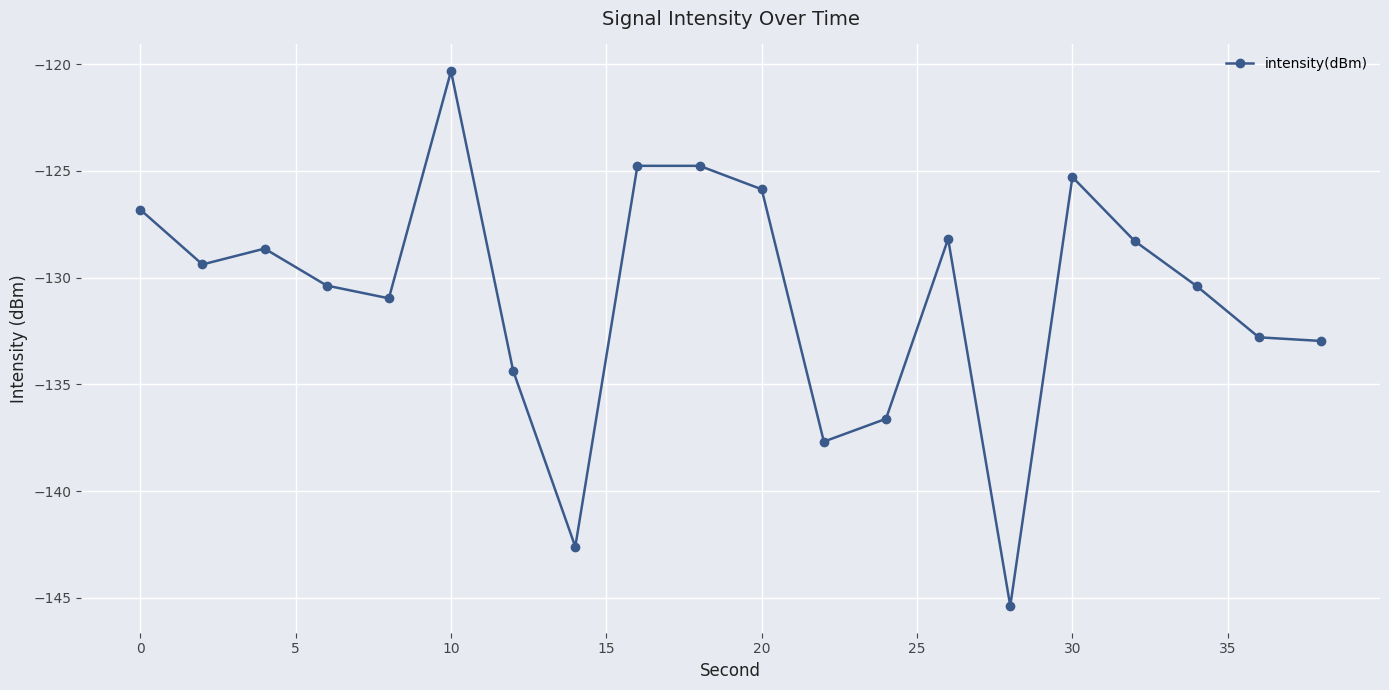

True or false: there are more than 2 points higher than both neighbors.

True